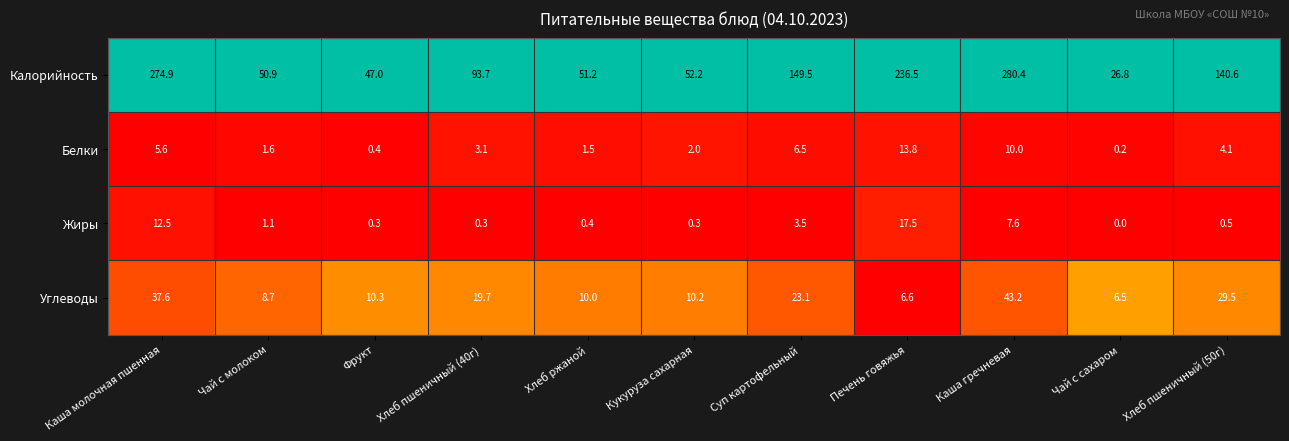

What is the maximum value shown in the chart?

280.4